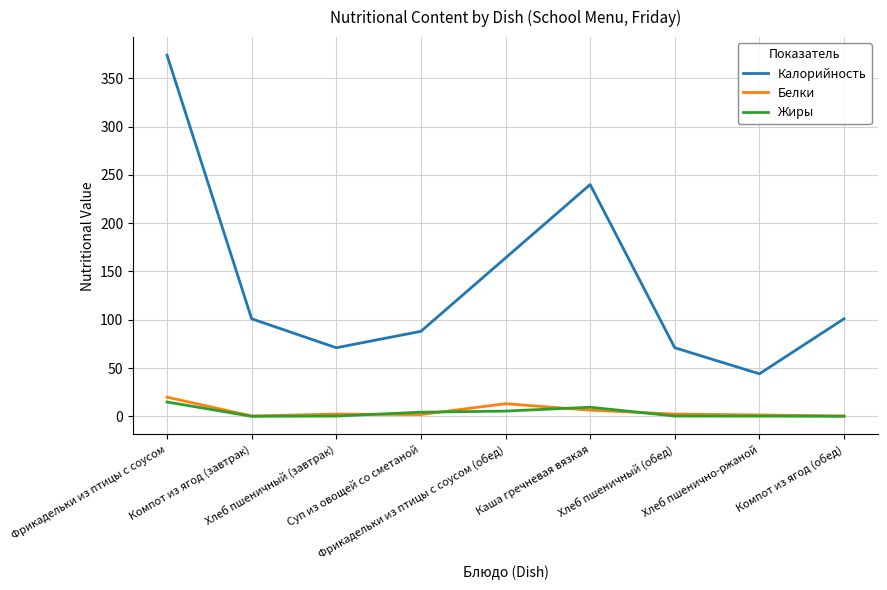

Between Фрикадельки из птицы с соусом and Каша гречневая вязкая, which series saw the biggest shift?

Калорийность